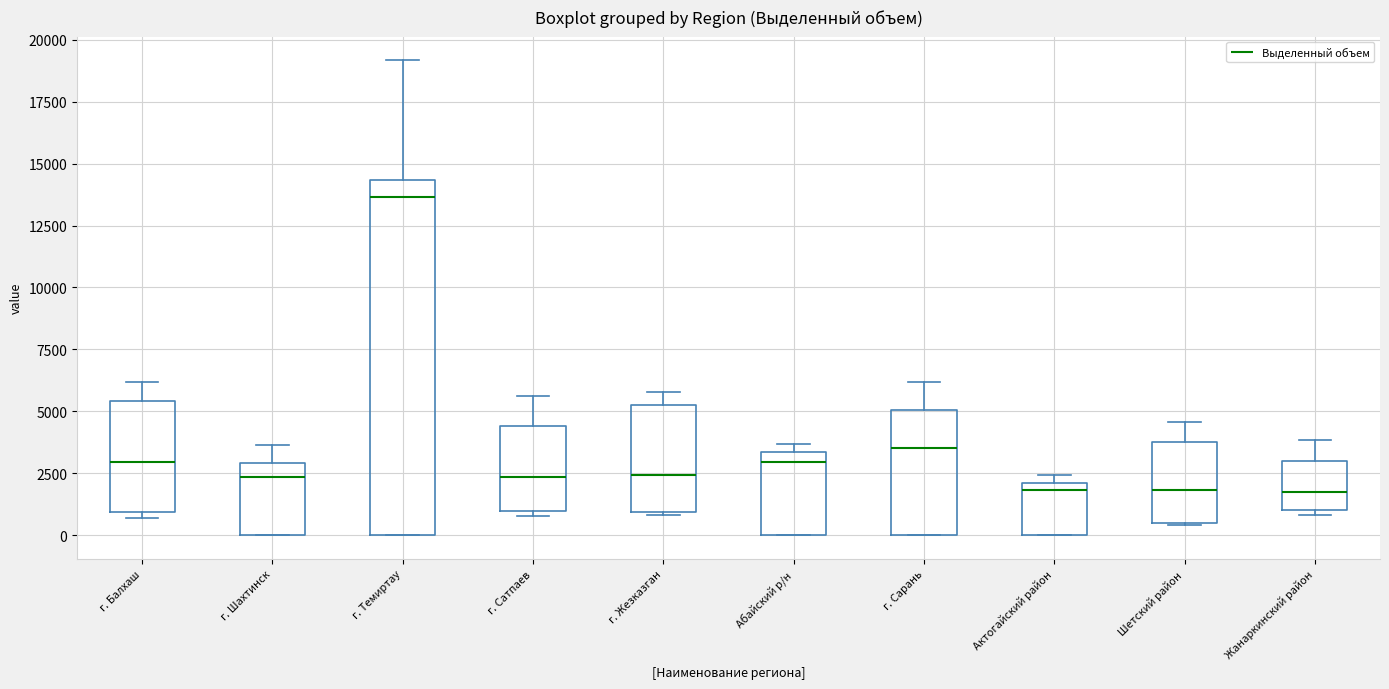

Reading left to right, read every box against the y-axis: the position of its median line, the range the box covers, and the ends of its whiskers. The values are not printed on the chart, so give them approximately, as read against the axis.

г. Балхаш: median 3000, box 1000 to 5500, whiskers 500 to 6000
г. Шахтинск: median 2500, box 0 to 3000, whiskers 0 to 3500
г. Темиртау: median 13500, box 0 to 14500, whiskers 0 to 19000
г. Сатпаев: median 2500, box 1000 to 4500, whiskers 1000 (just below the box's lower edge) to 5500
г. Жезказган: median 2500, box 1000 to 5000, whiskers 1000 to 6000
Абайский р/н: median 3000, box 0 to 3500, whiskers 0 to 3500 (just above the box's upper edge)
г. Сарань: median 3500, box 0 to 5000, whiskers 0 to 6000
Актогайский район: median 2000 (just below the box's upper edge), box 0 to 2000, whiskers 0 to 2500
Шетский район: median 2000, box 500 to 4000, whiskers 500 to 4500
Жанаркинский район: median 2000, box 1000 to 3000, whiskers 1000 (just below the box's lower edge) to 4000